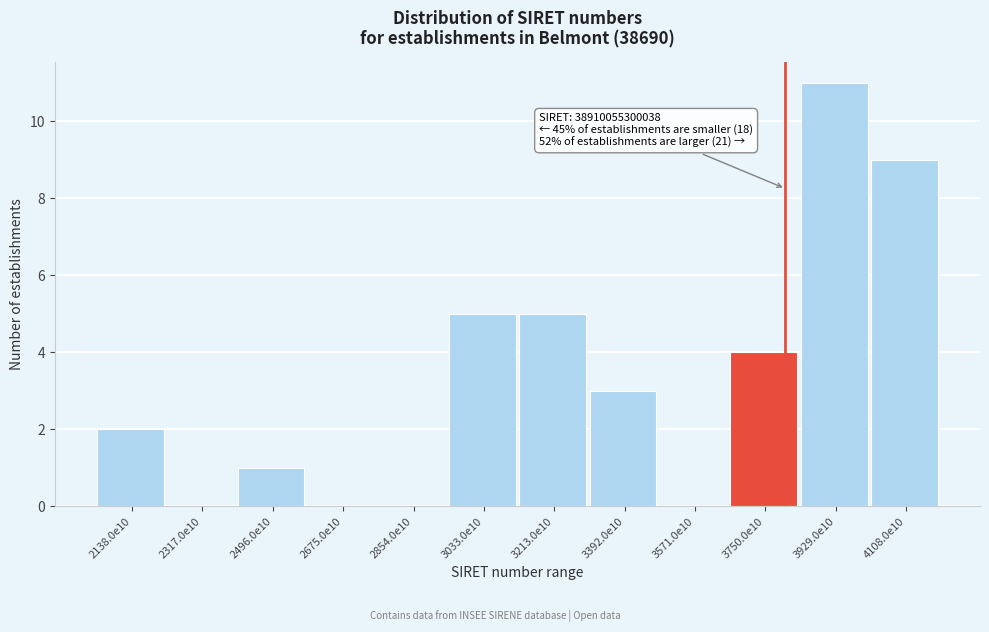

Reading left to right, transcribe all the data shown in this chart.

2138.0e10=2	2317.0e10=0	2496.0e10=1	2675.0e10=0	2854.0e10=0	3033.0e10=5	3213.0e10=5	3392.0e10=3	3571.0e10=0	3750.0e10=4	3929.0e10=11	4108.0e10=9